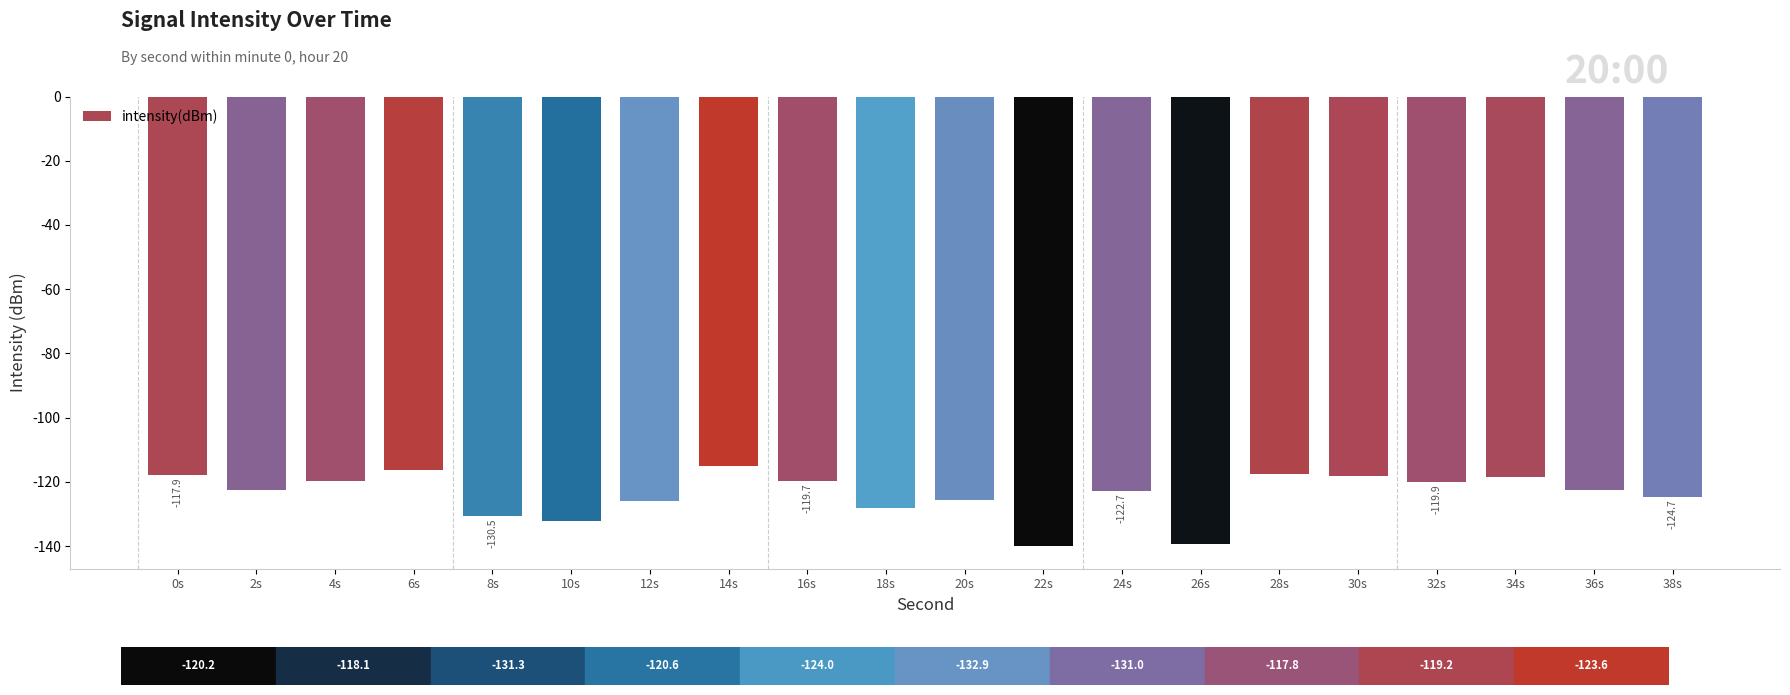

Does the chart contain stacked bars?

No